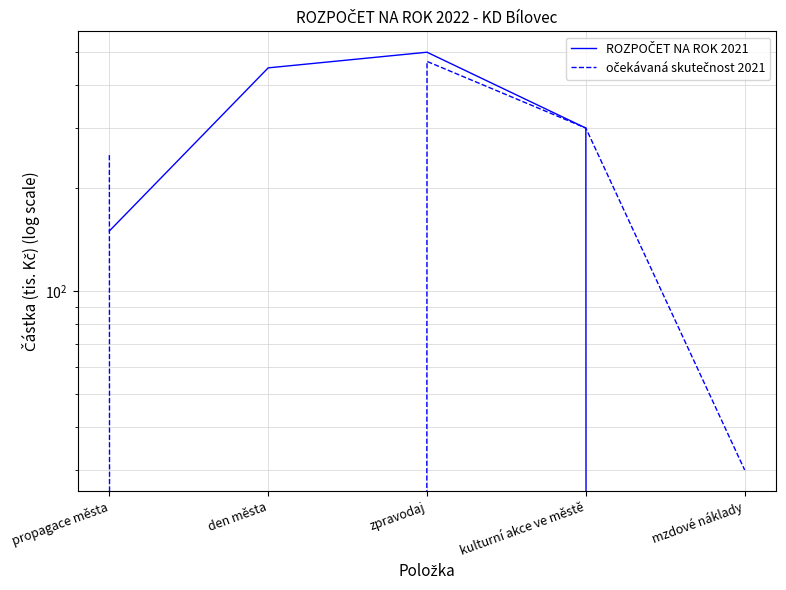

Which series has the largest range (max minus min)?

ROZPOČET NA ROK 2021